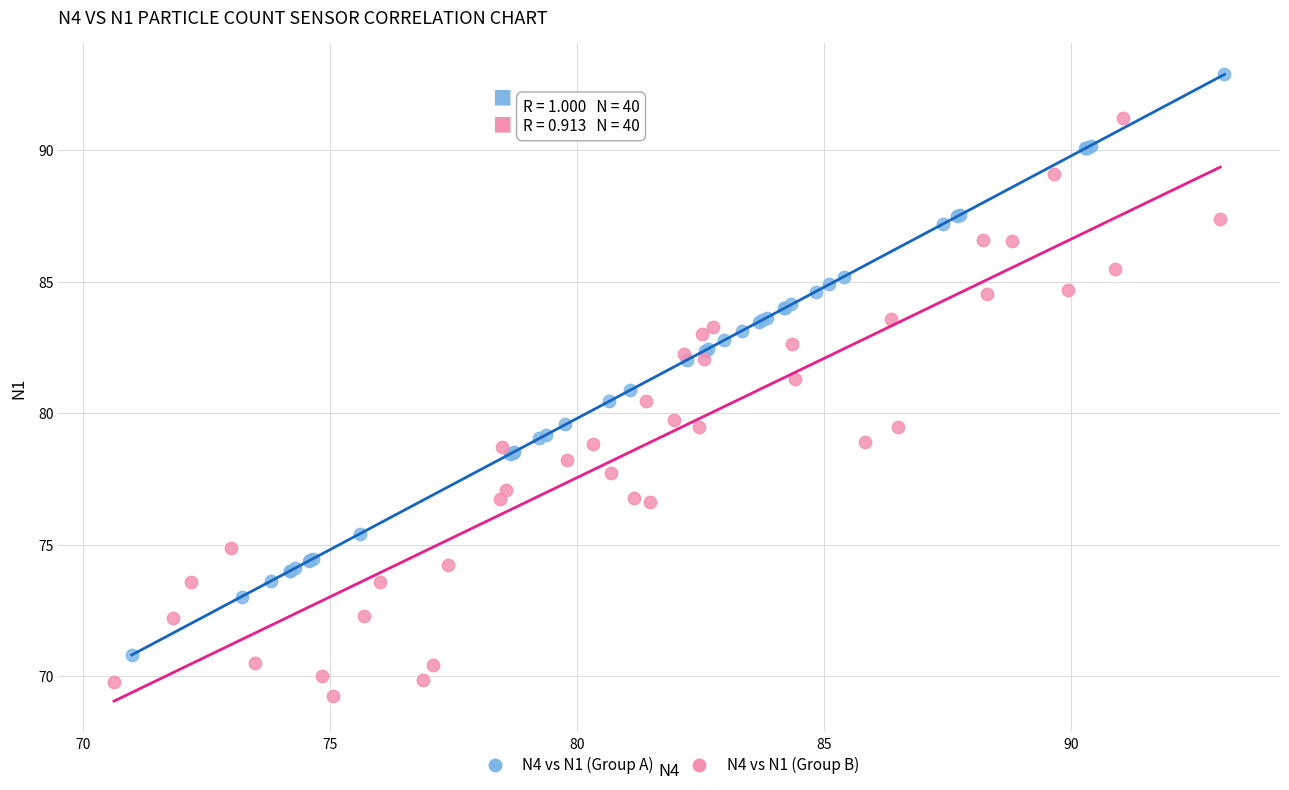

Which series reaches the minimum Y coordinate?

N4 vs N1 (Group B)